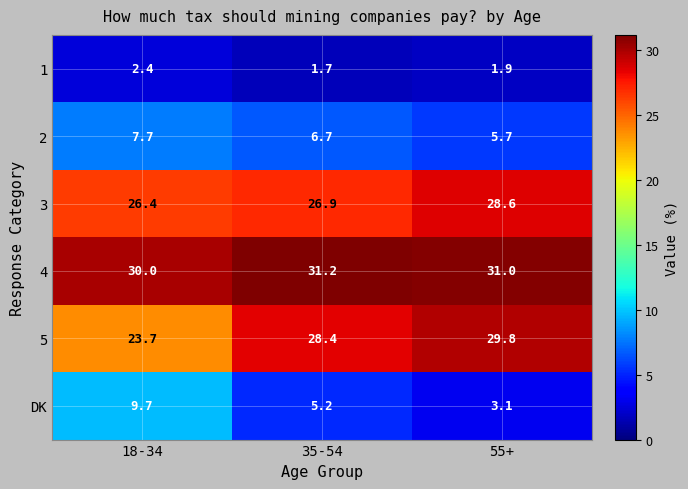

Reading right to left, transcribe all the data shown in this chart.

1: 1.9	1.7	2.4
2: 5.7	6.7	7.7
3: 28.6	26.9	26.4
4: 31.0	31.2	30.0
5: 29.8	28.4	23.7
DK: 3.1	5.2	9.7